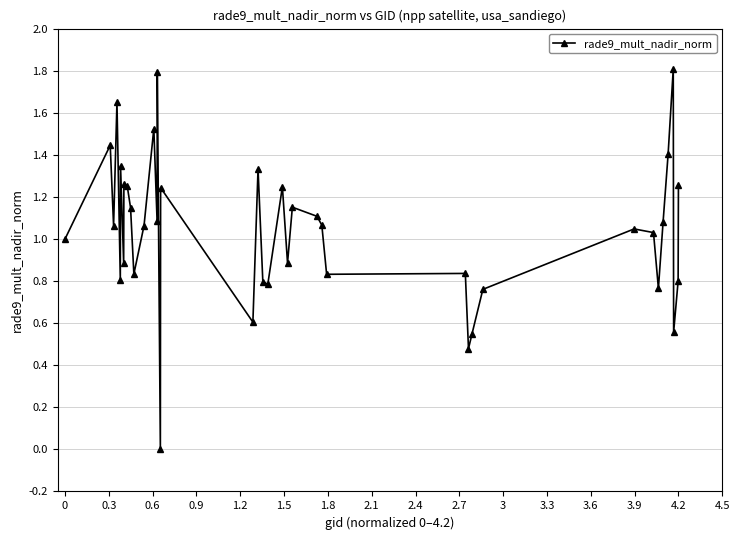

True or false: the data has more than 2 interior local peaks.

True